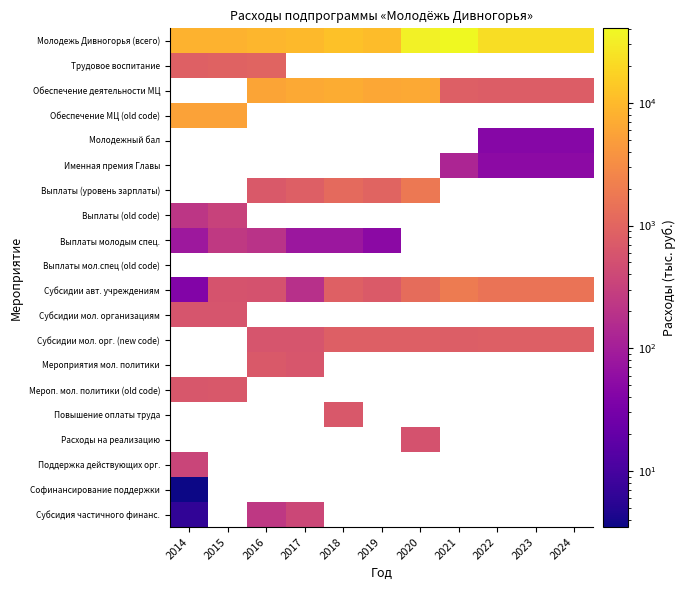

At which label does Субсидии авт. учреждениям reach its minimum?

2014